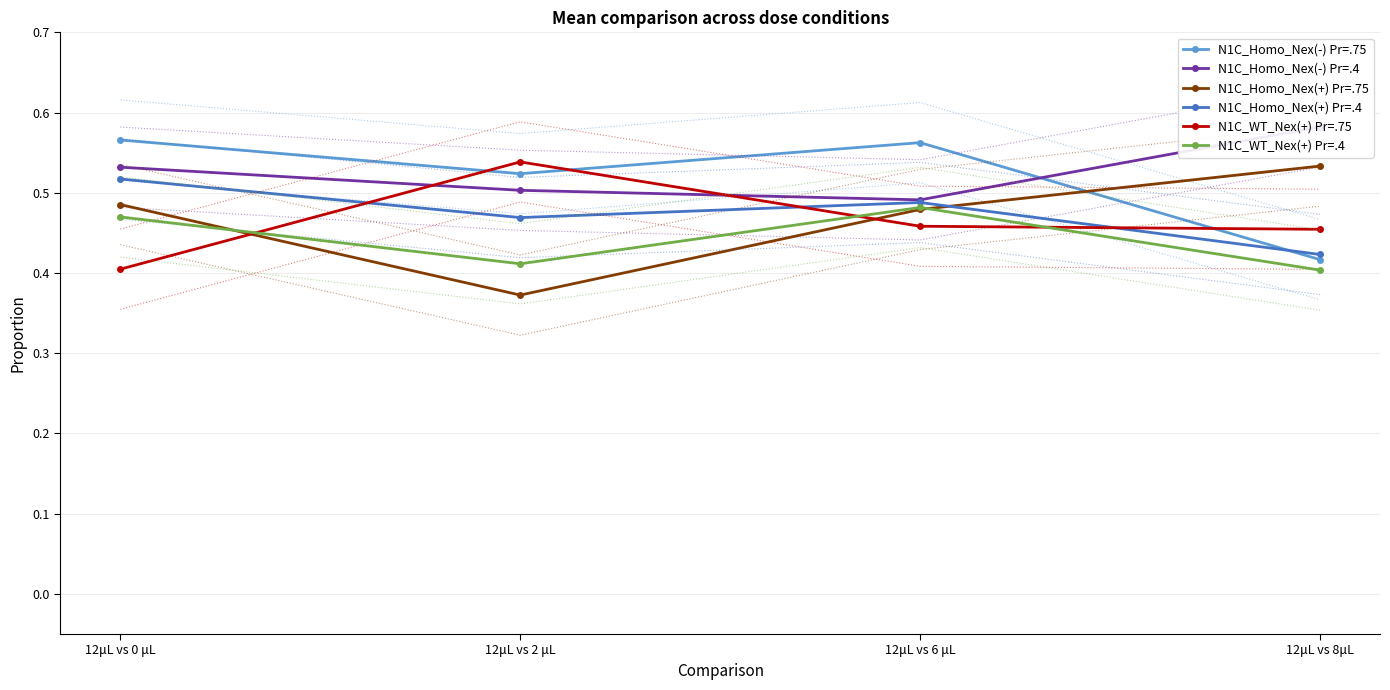

What is the average value of the N1C_Homo_Nex(+) Pr=.4 series?

0.5